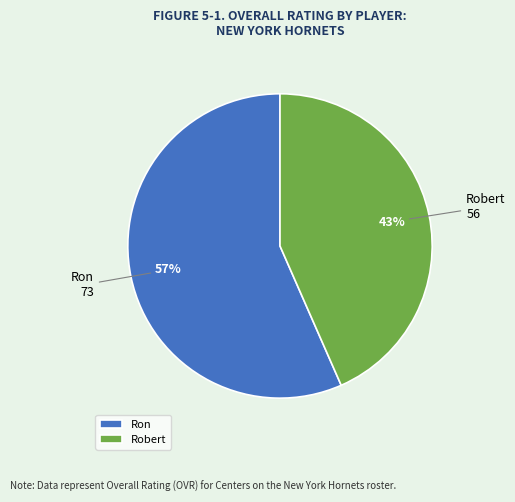

Is it true that Ron is 57% of the pie?

True